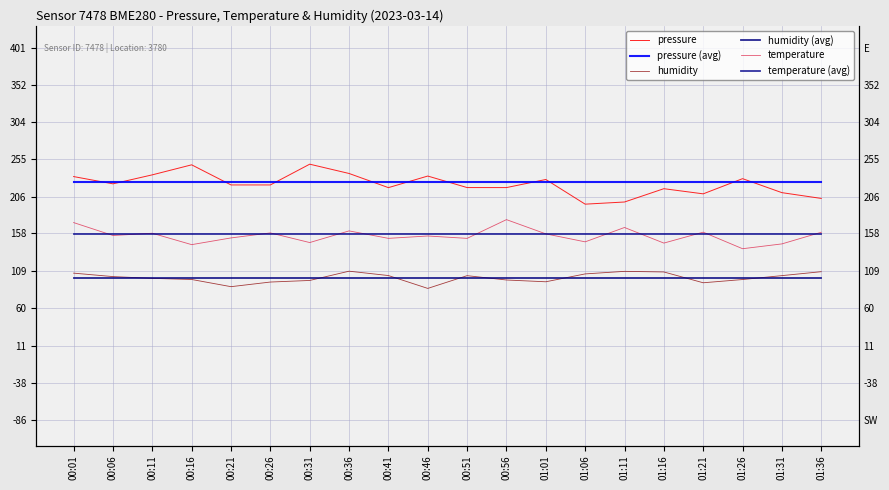

Which has a higher value, 00:01 or 00:51?

00:01